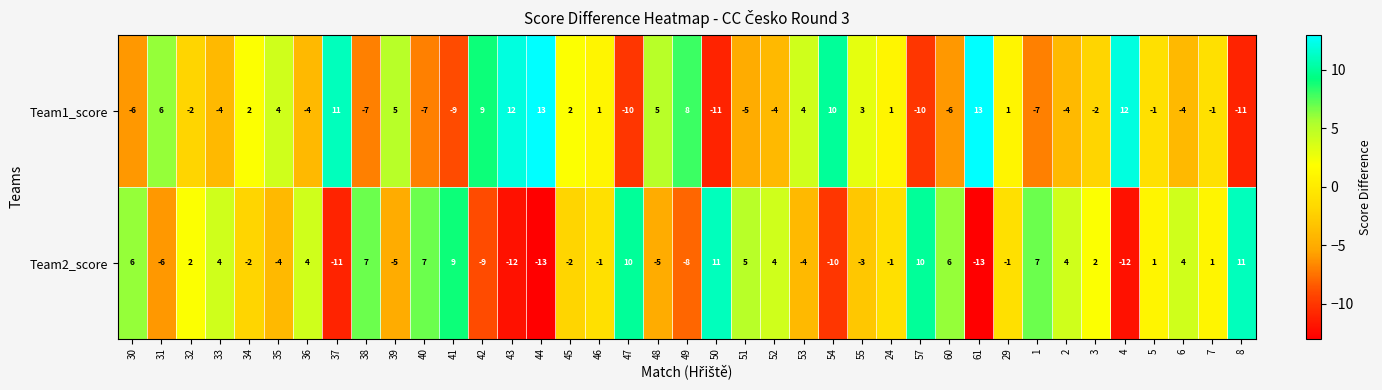

At how many categories does at least one series exceed 0?

39